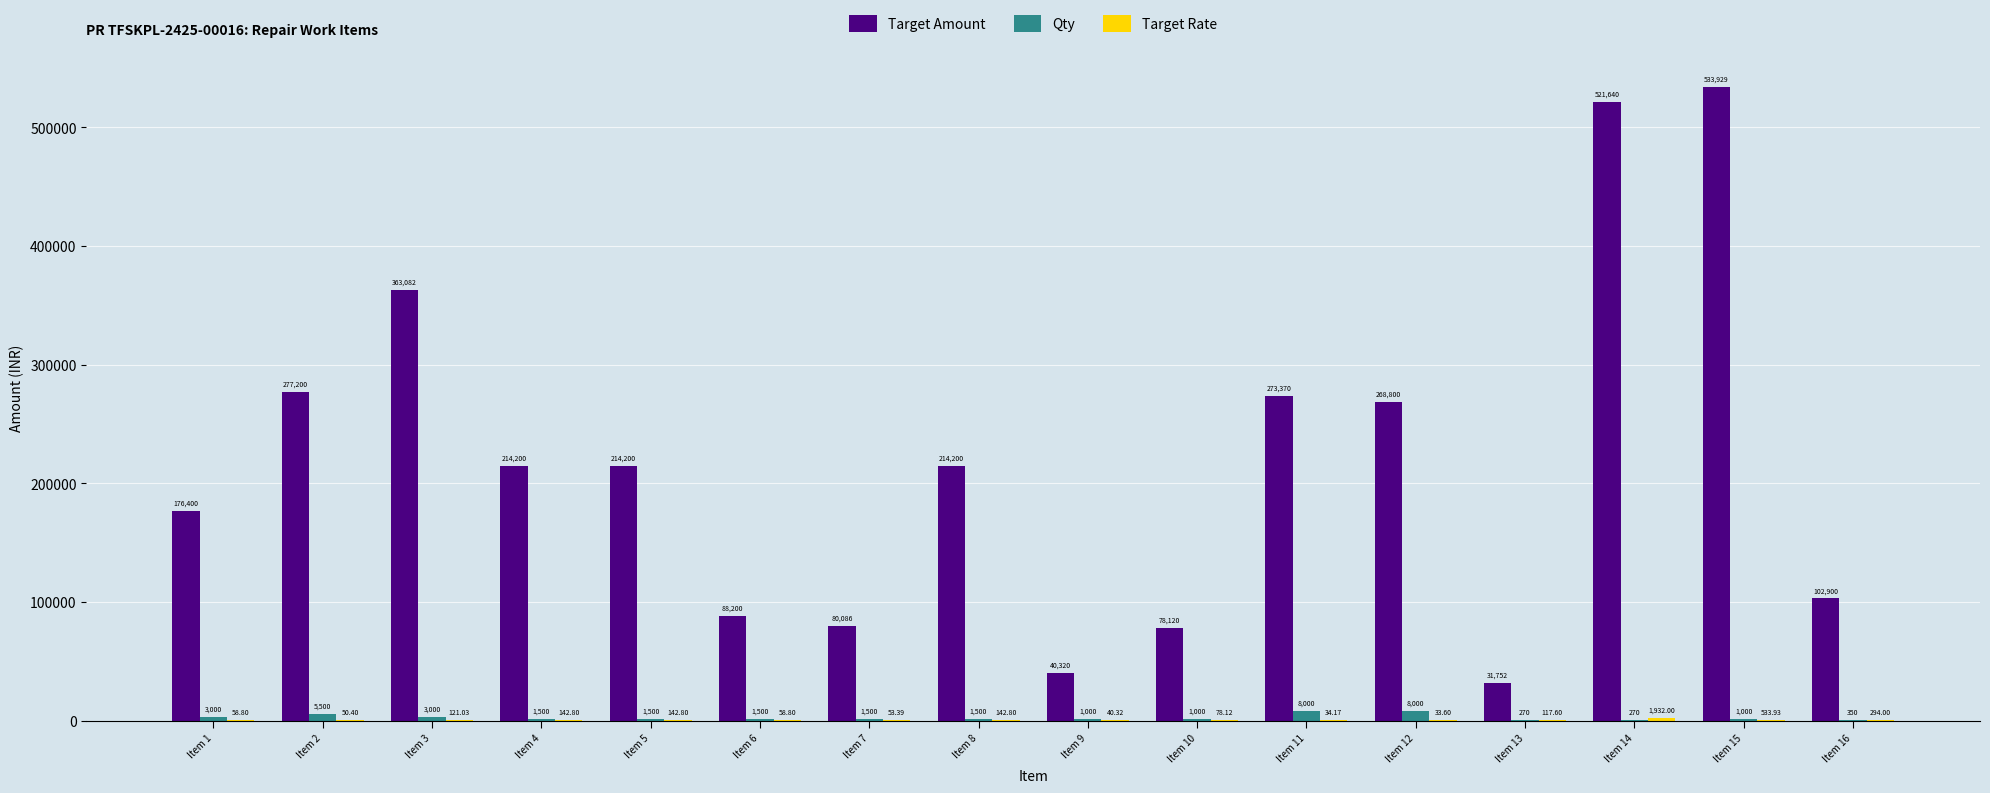

Between Item 8 and Item 11, which series saw the biggest shift?

Target Amount